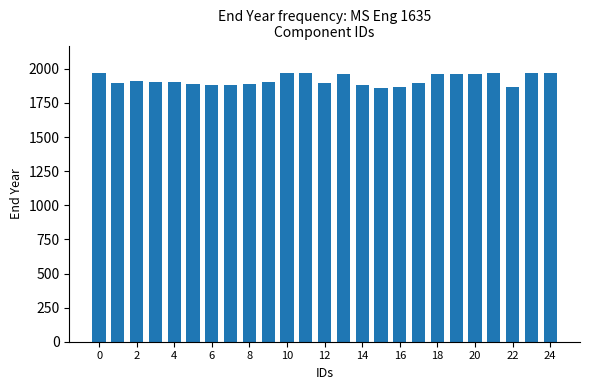

What is the value of the 6th bar from the left?

1892